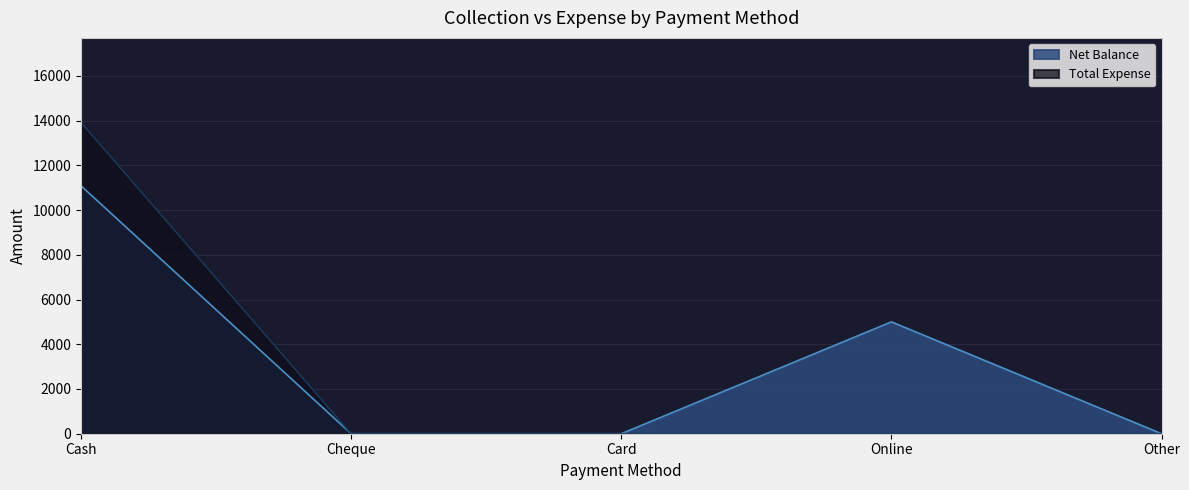

True or false: Net Balance has a value of -4992 at Other.

False